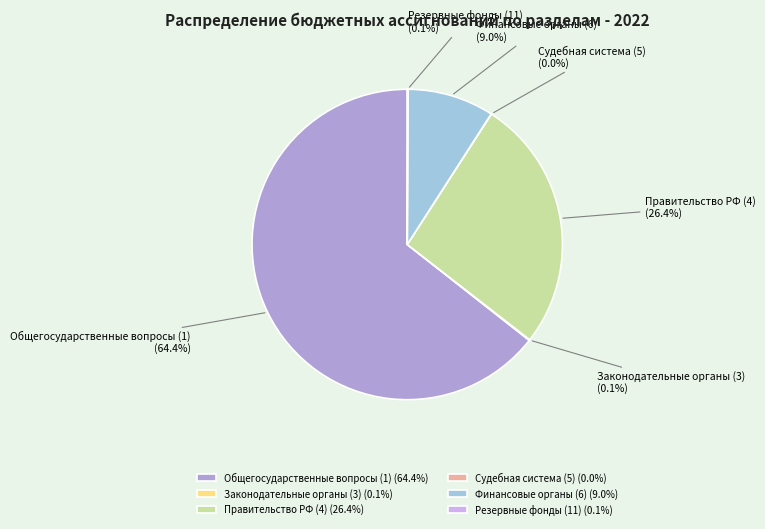

What is the ratio of the value at Общегосударственные вопросы (1) to the value at Финансовые органы (6)?

7.2